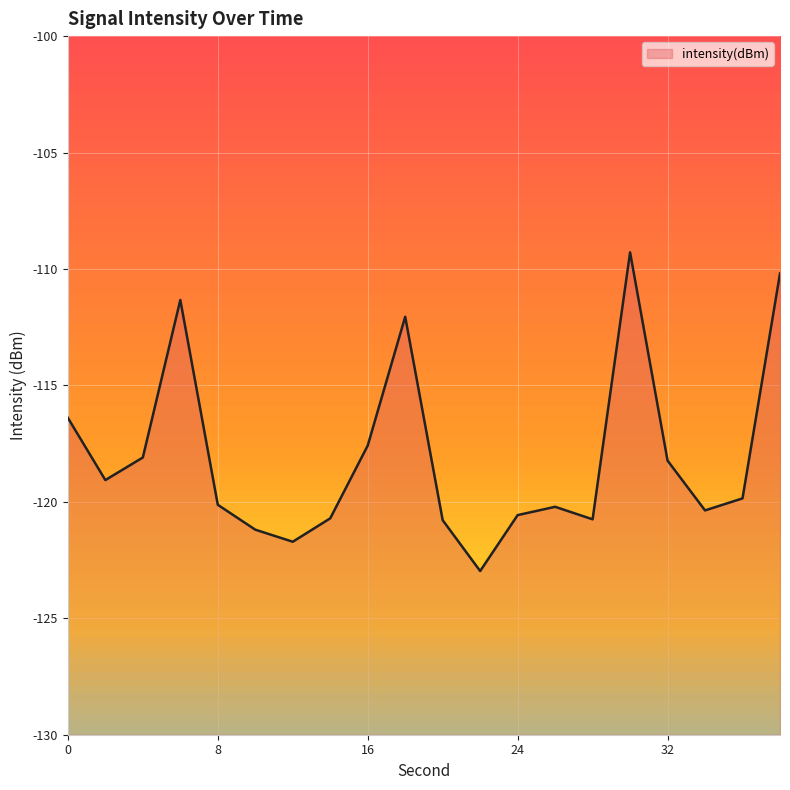

How many points are higher than both their immediate neighbors (excluding endpoints)?

4